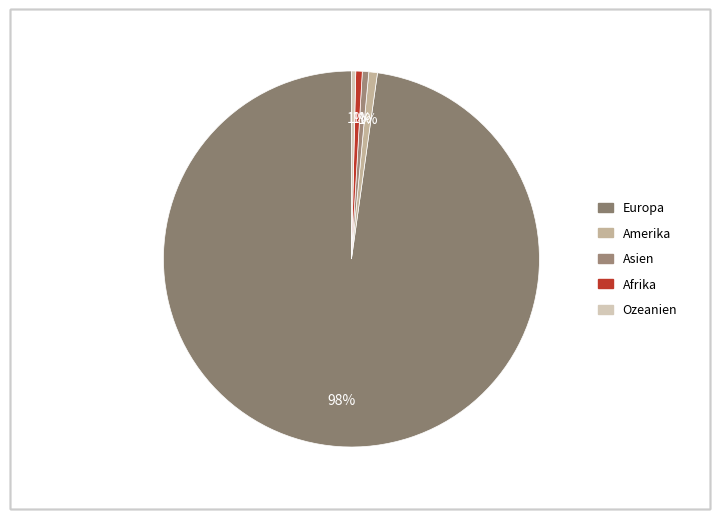

The Afrika slice represents 1% of the pie. True or false?

True